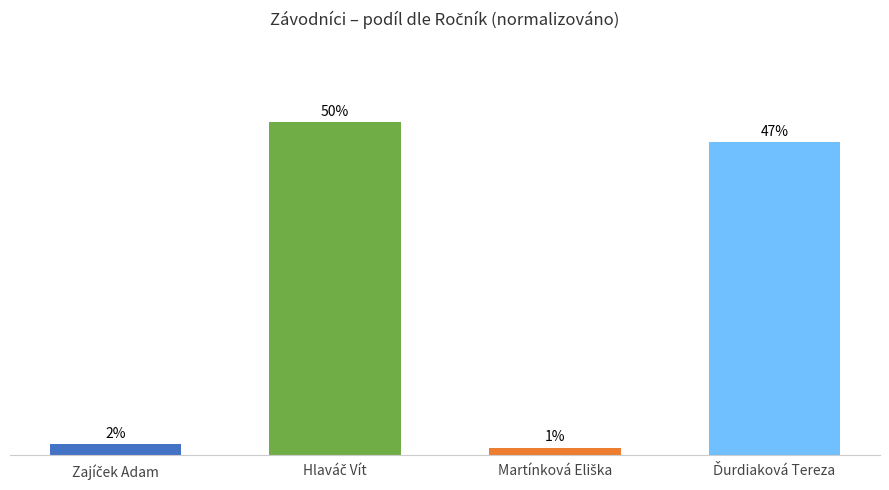

Reading left to right, list all the values displayed in this chart.

1.6	50.3	1.0	47.2